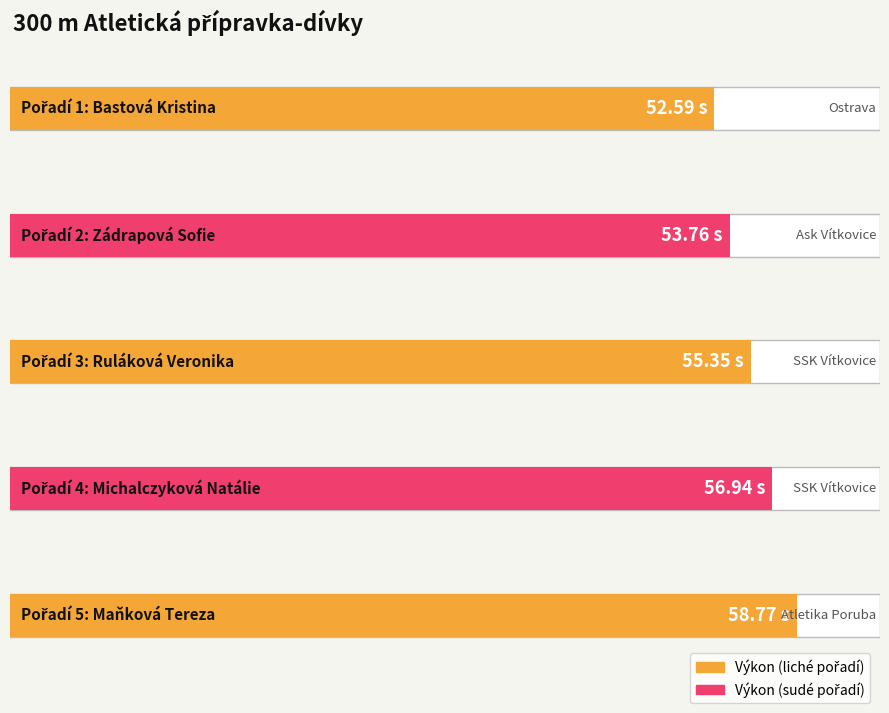

What is the sum of the values at Zádrapová Sofie and Ruláková Veronika?

109.1